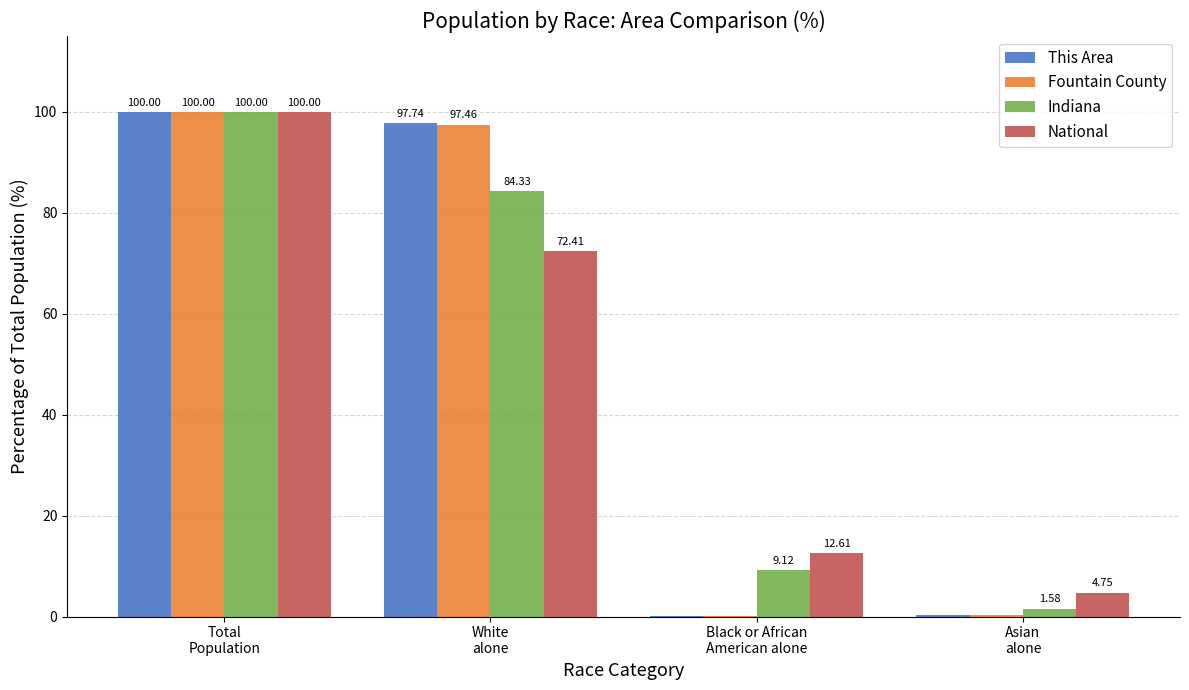

What is the highest value of the Fountain County series?

100.0